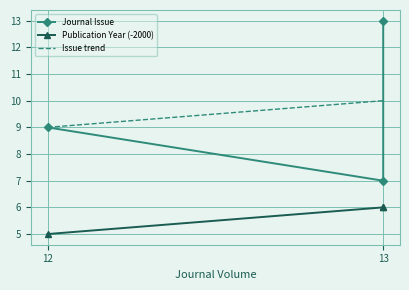

The Journal Issue series shows 13 at 13. True or false?

True